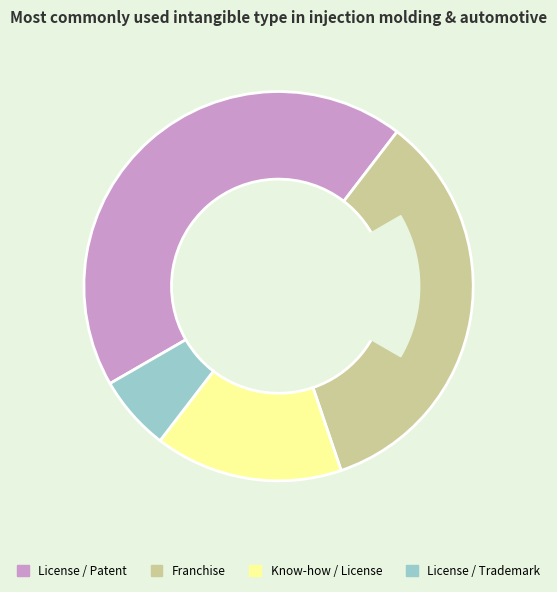

How many segments does this pie chart have?

4